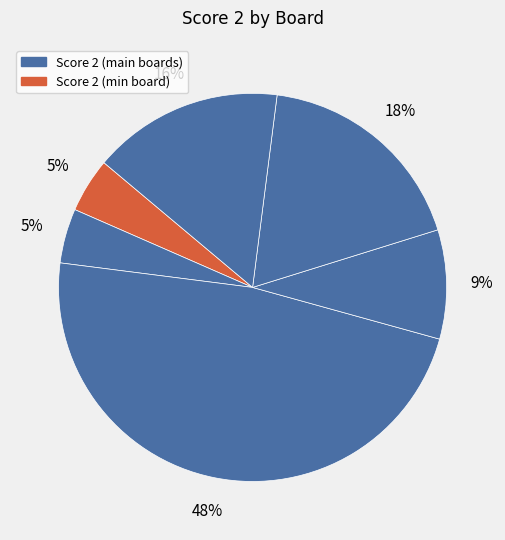

Rank the categories by value from highest to lowest.

Board 3, Board 5, Board 6, Board 4, Board 1, Board 2, Board 7